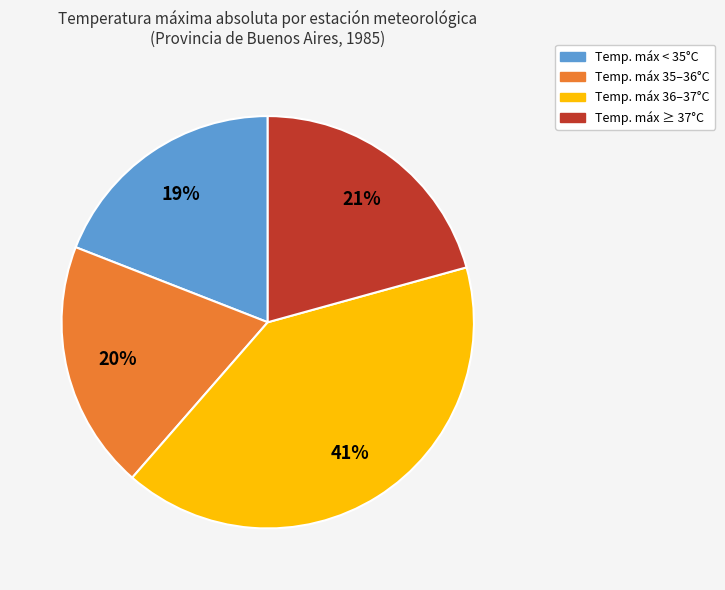

Is there a majority slice in this chart?

No